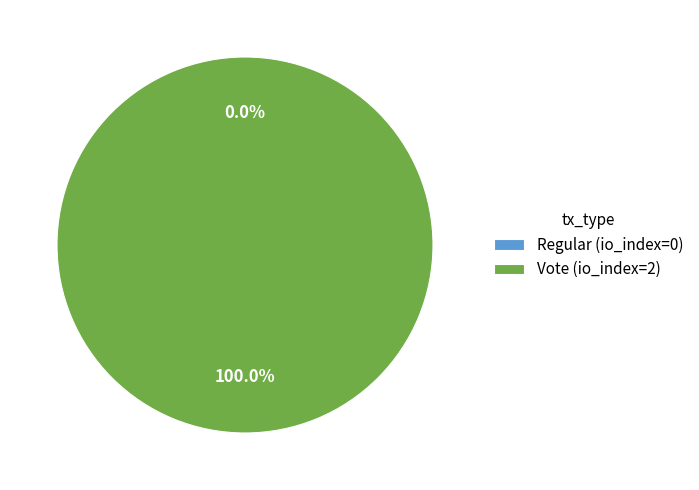

How many slices are in this pie chart?

2